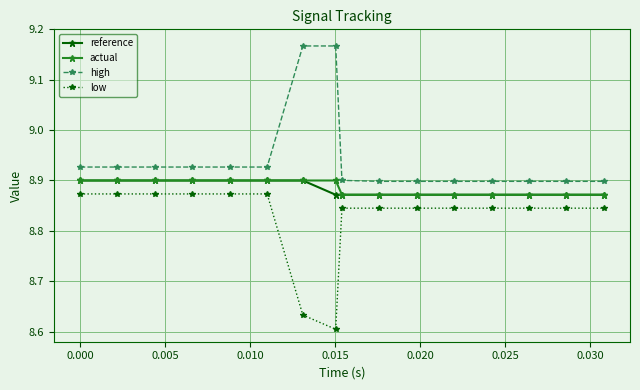

Which series has the largest total across all categories?

high